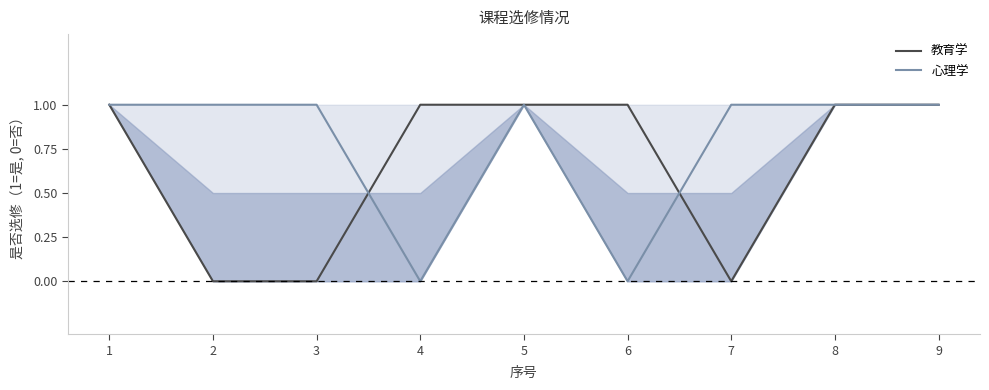

What is the sum of the 心理学 values at 5 and 2?

2